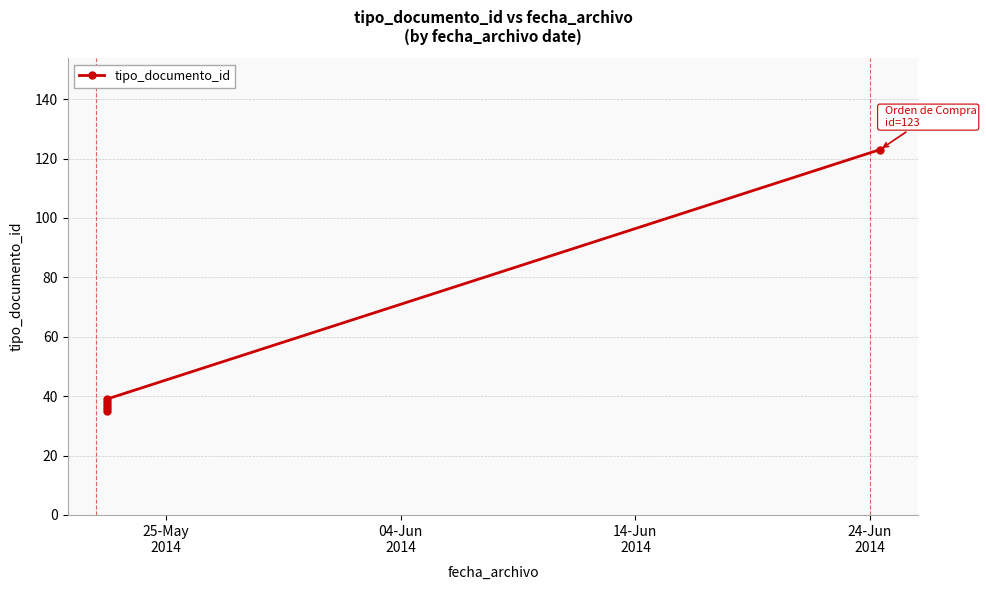

What is the value of the 5th point from the left?

39